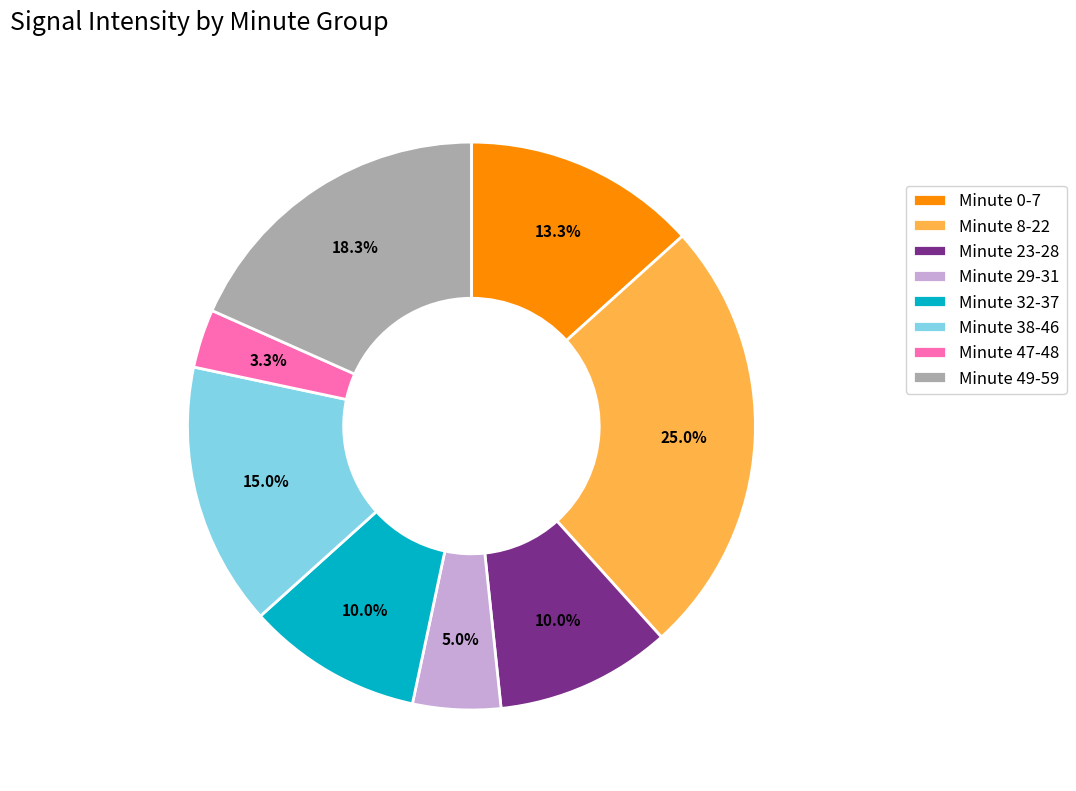

Is there a majority slice in this chart?

No